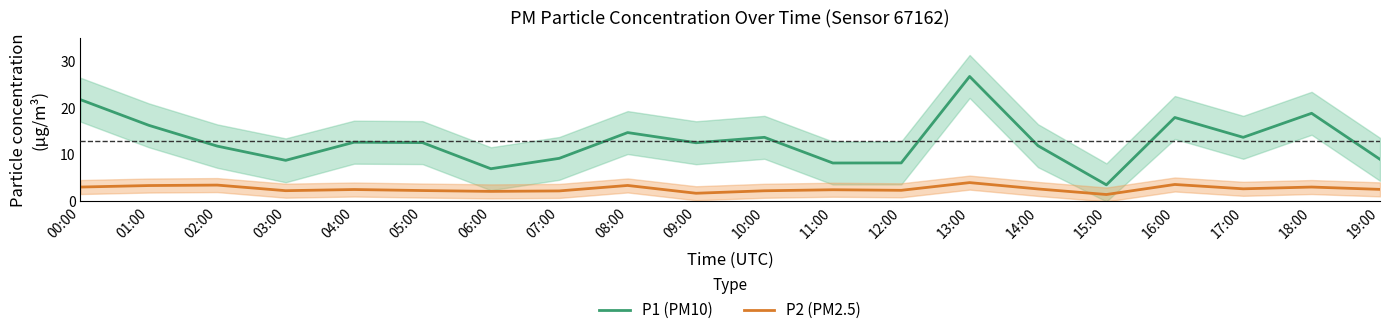

Rank the categories by P1 (PM10) value from highest to lowest.

13:00, 00:00, 18:00, 16:00, 01:00, 08:00, 10:00, 17:00, 04:00, 05:00, 09:00, 14:00, 02:00, 07:00, 19:00, 03:00, 12:00, 11:00, 06:00, 15:00